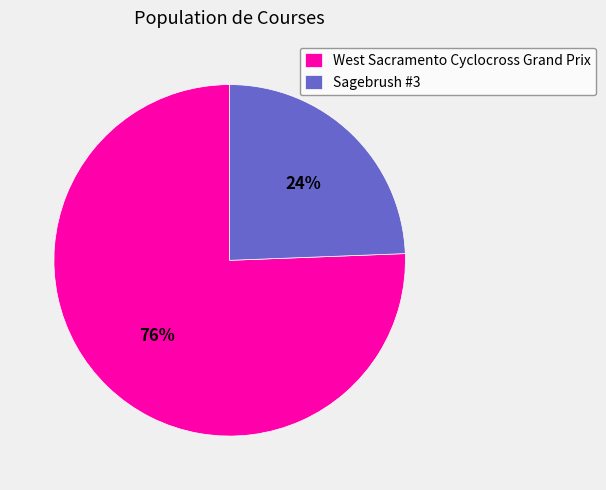

Which slice is the smallest?

Sagebrush #3